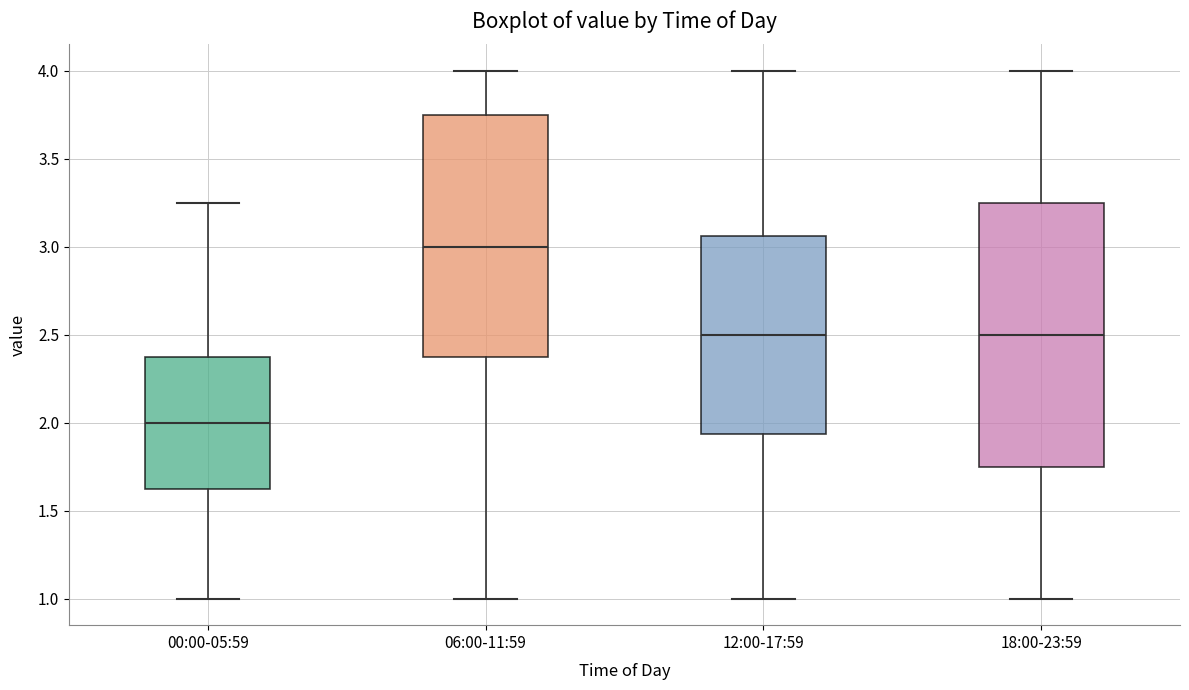

Which box has the lowest median line?

00:00-05:59